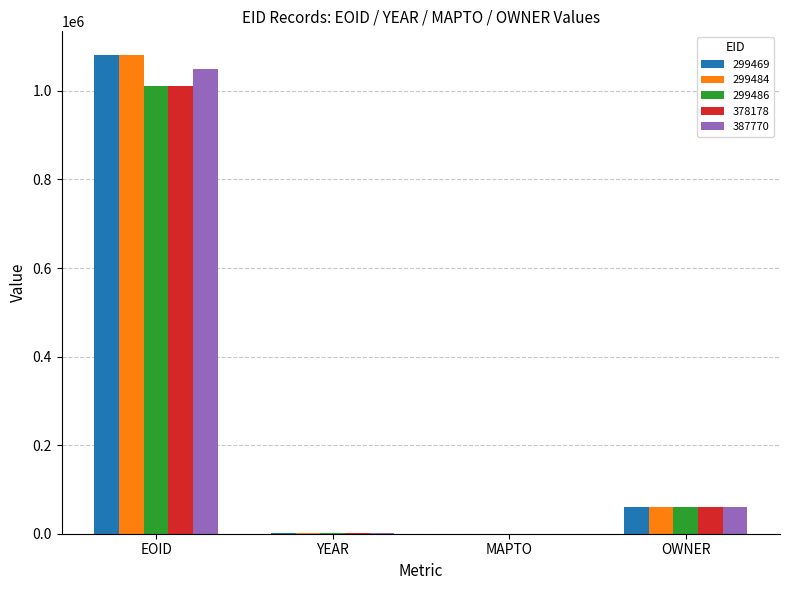

What is the greatest value displayed?

1080452